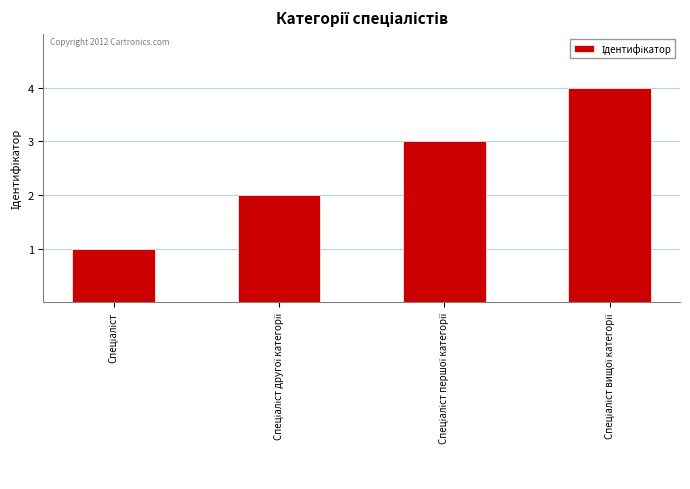

What is the greatest value displayed?

4